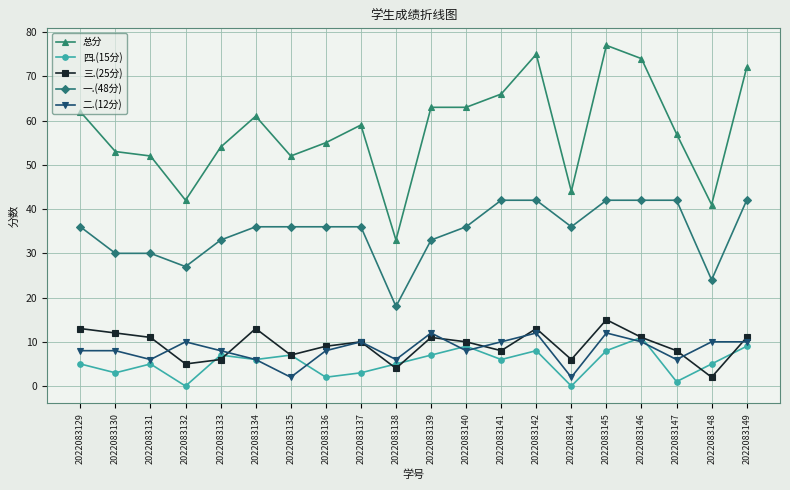

True or false: 三.(25分) has more than 2 points higher than both neighbors.

True